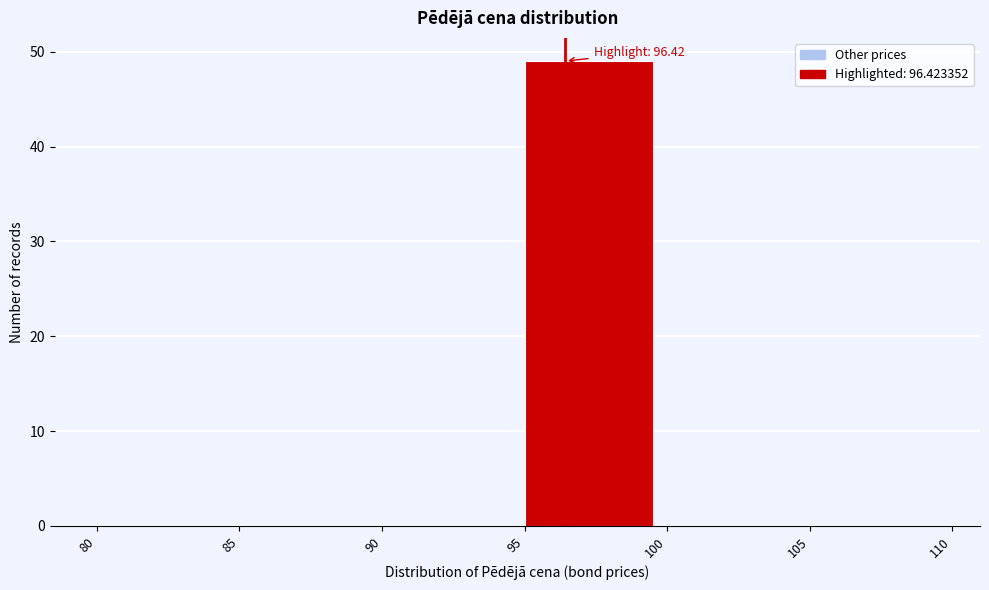

Over which range of the x-axis is the bar tallest?

95 to 100